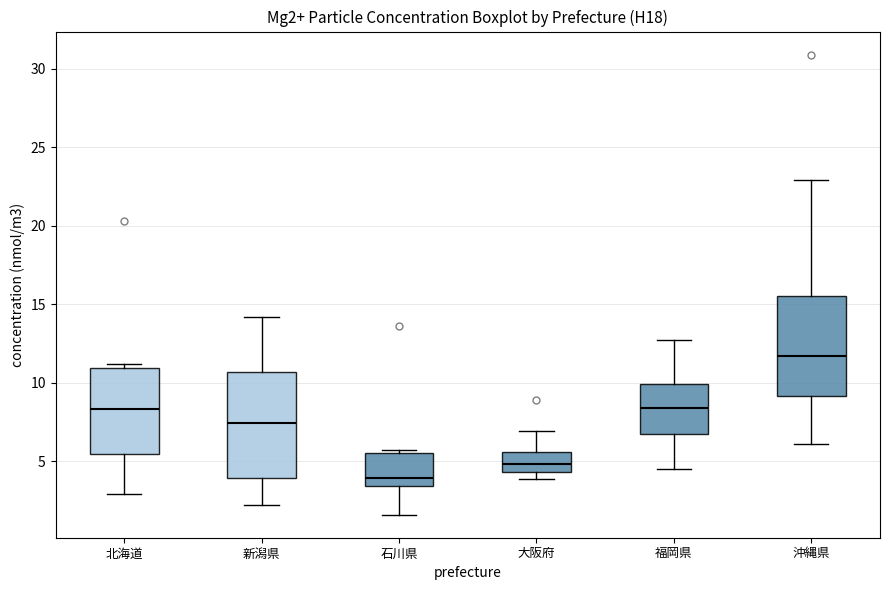

Which box's median line is the highest?

沖縄県